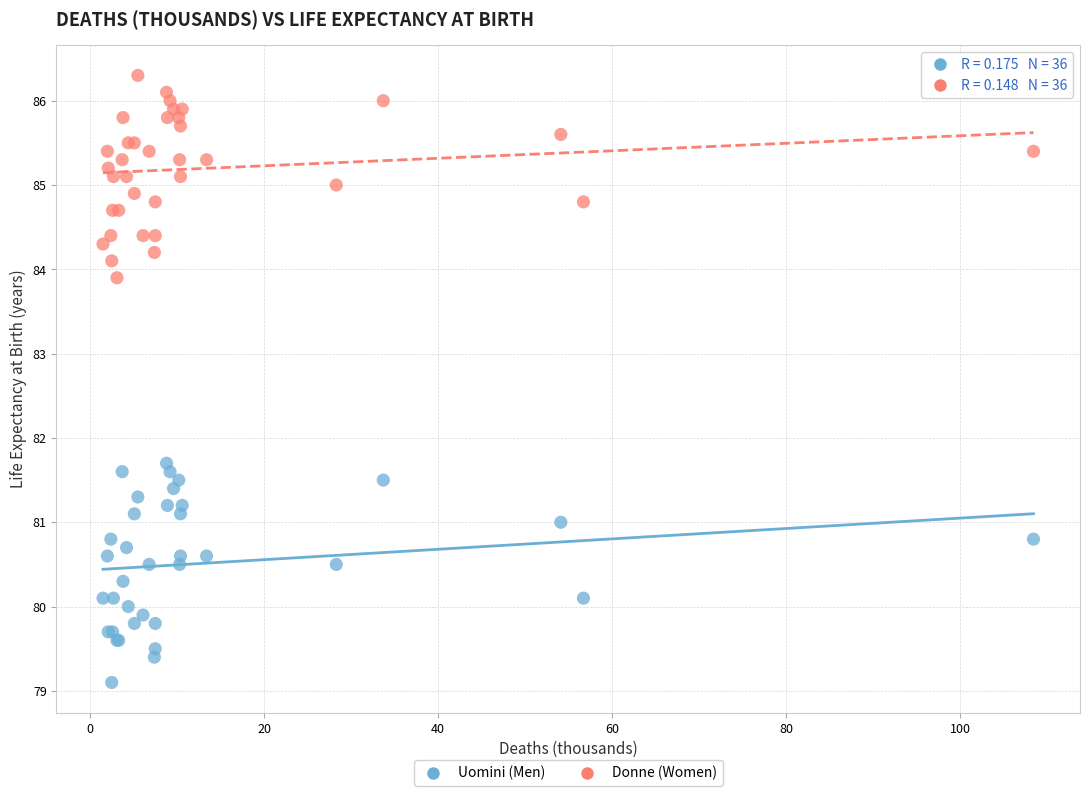

What is the X range (max minus min) for the scatter plot?

106.9